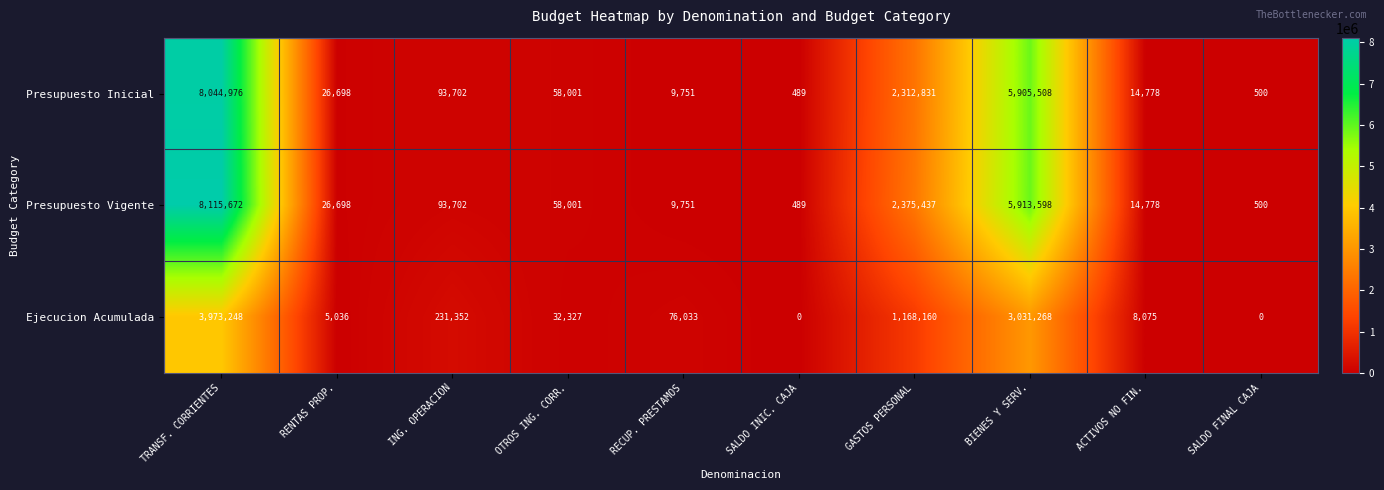

Which label corresponds to the largest value in the chart?

TRANSF. CORRIENTES